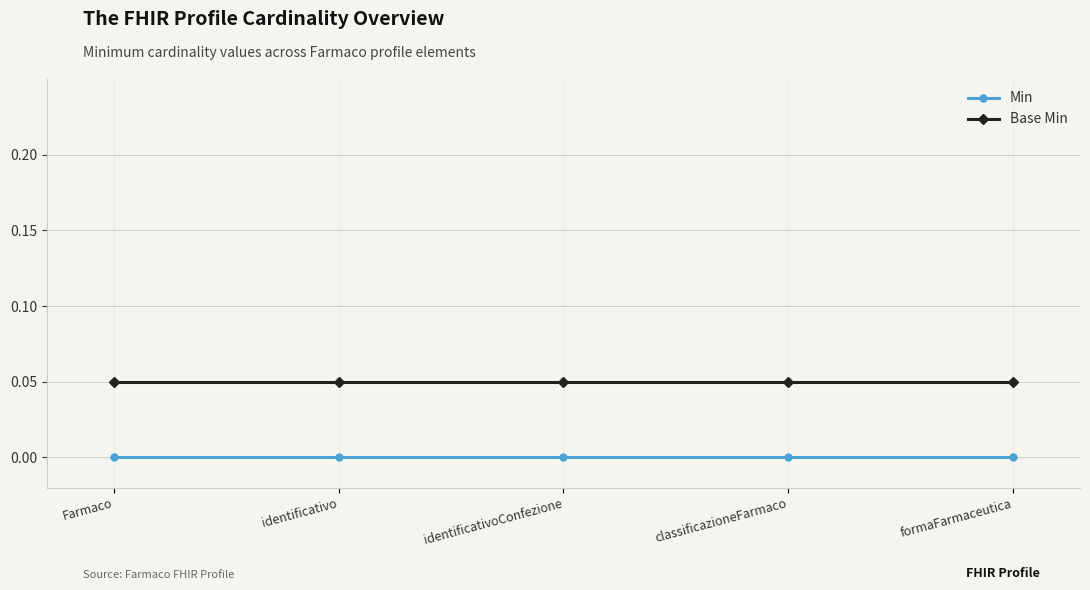

How many lines are shown in the chart?

2